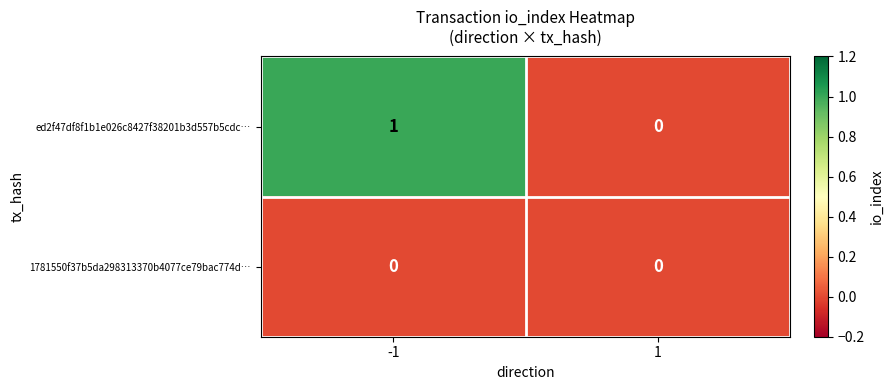

Reading left to right, what are all the values shown in this chart?

ed2f47df8f1b1e026c8427f38201b3d557b5cdc…: 1	0
1781550f37b5da298313370b4077ce79bac774d…: 0	0